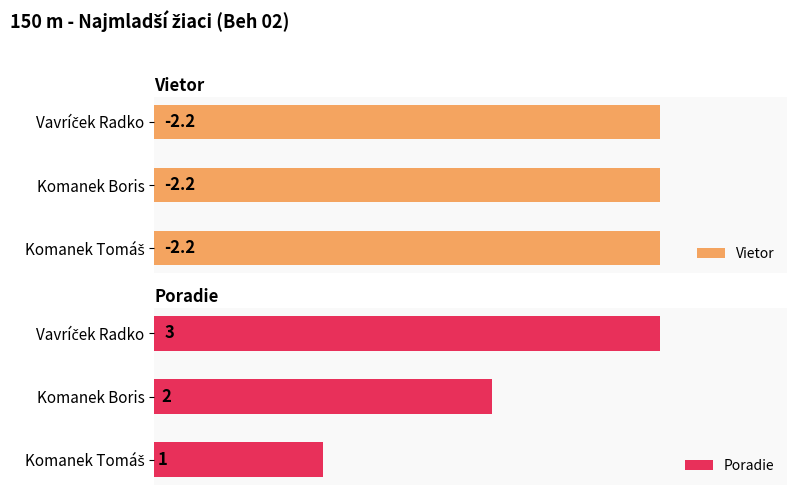

What position from the left is 0.0?

1